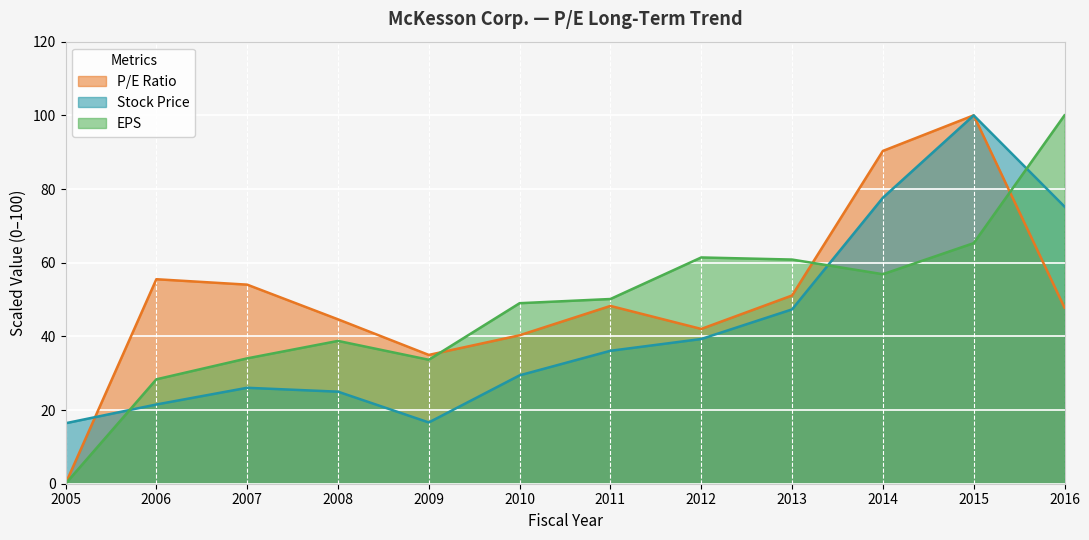

What is the difference between the maximum and second lowest values in the Stock Price series?

83.4